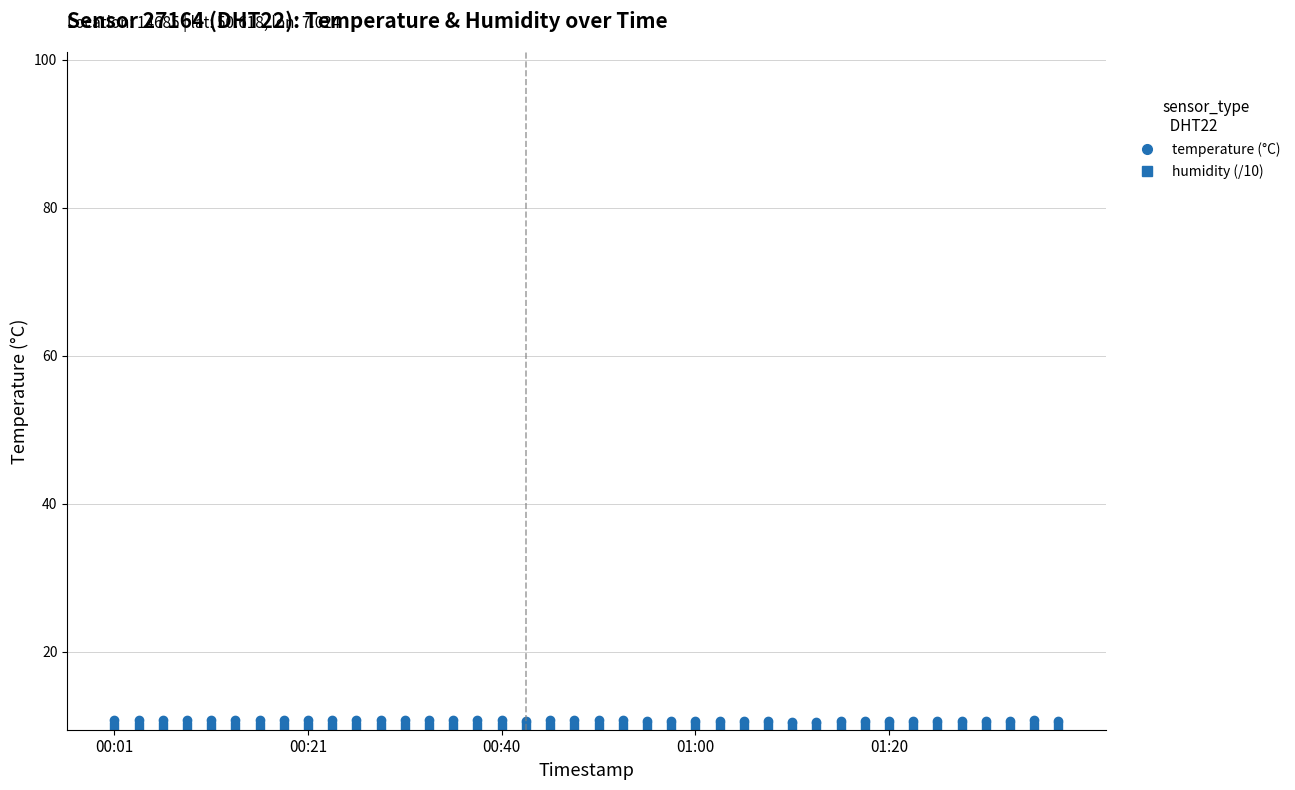

What is the smallest value displayed?

10.0